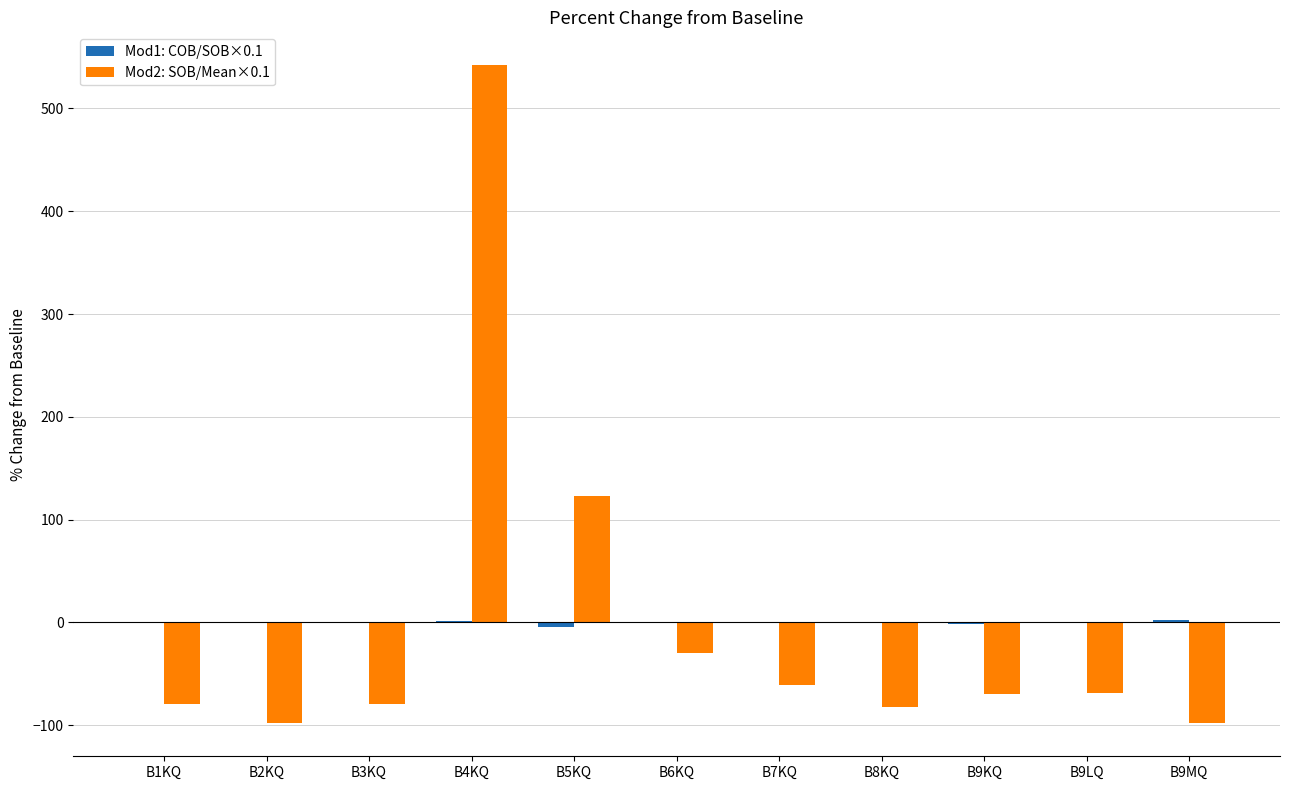

What is the greatest value displayed?

542.0